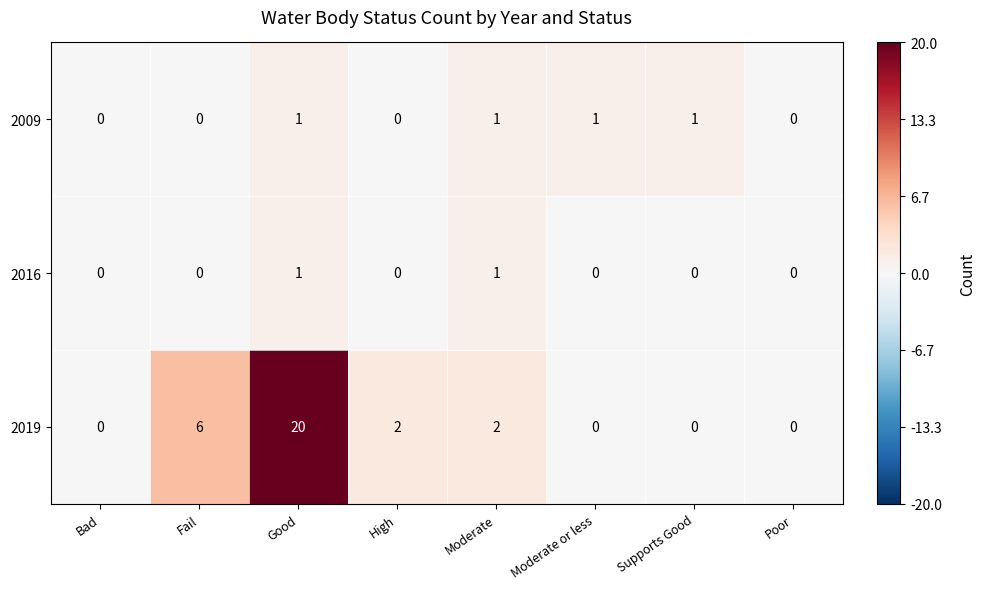

What is the difference between the highest and lowest values at Good?

19